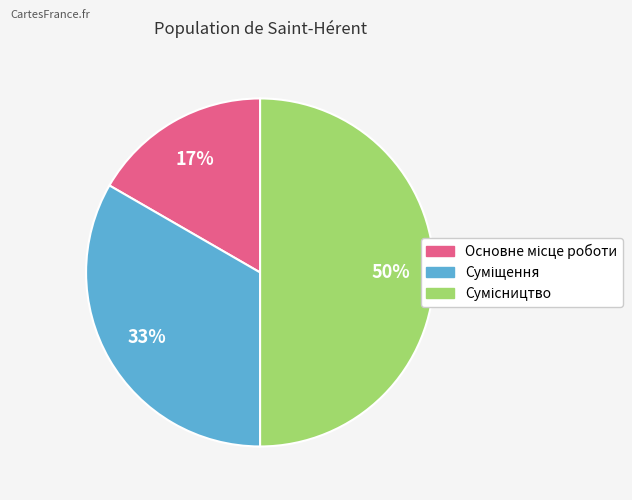

To the nearest percent, what is the average slice percentage?

33%